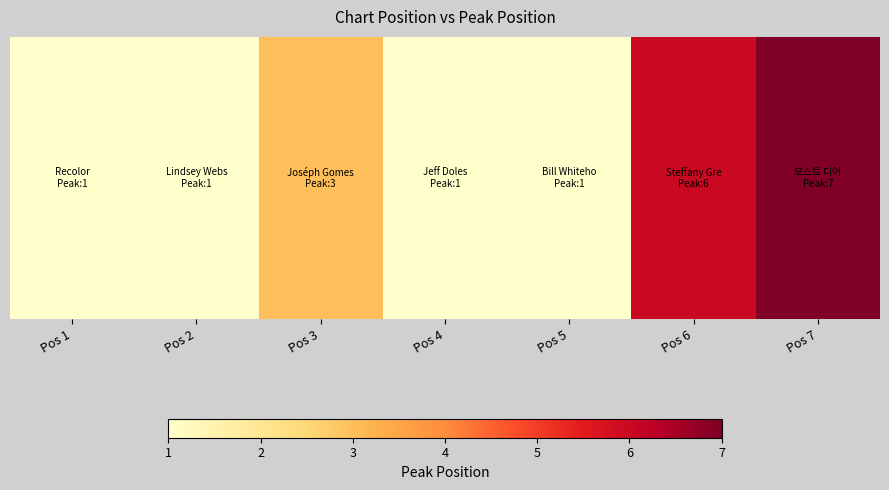

Between Pos 6 and Pos 2, which is larger?

Pos 6